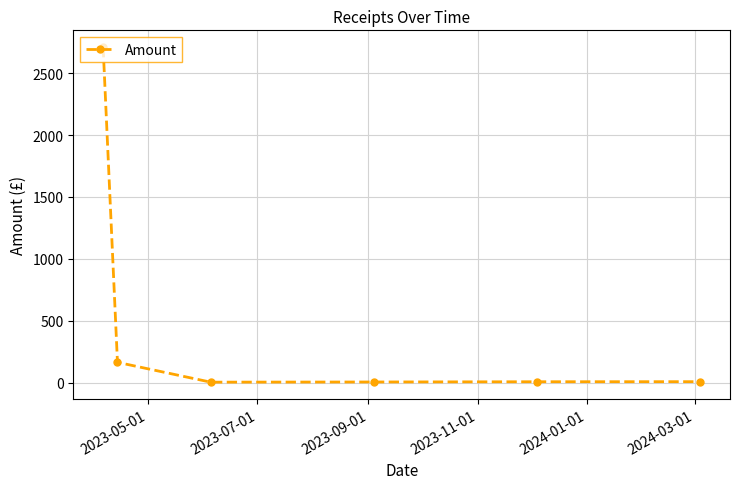

What is the greatest value displayed?

2710.0